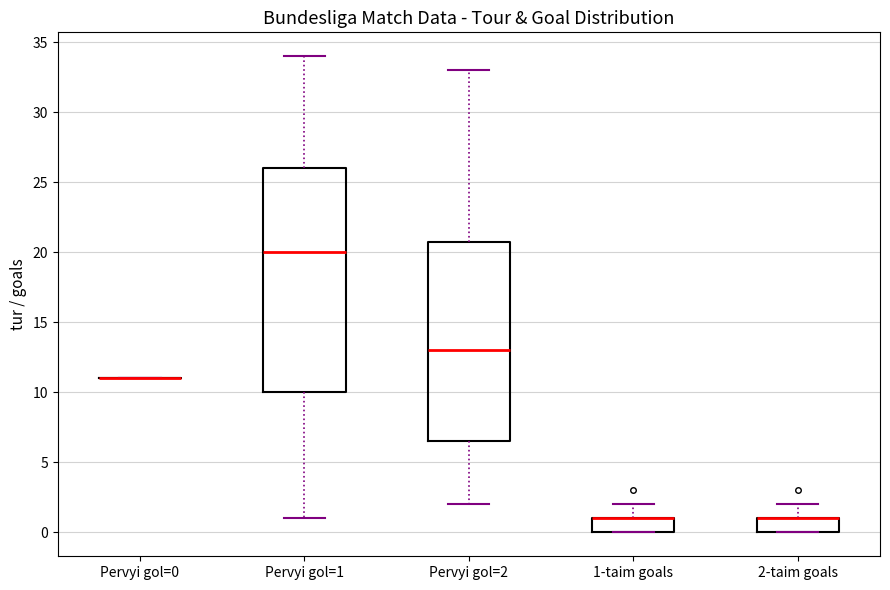

Where is the upper edge of the box for 1-taim goals on the y-axis? The values are not printed on the chart, so give them approximately, as read against the axis.

1.0